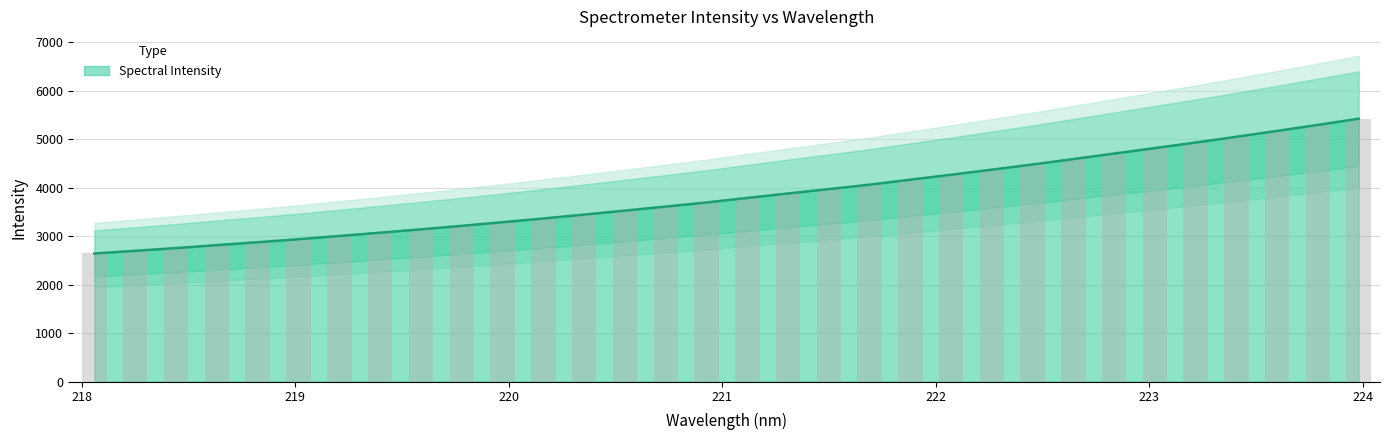

Which has a higher value, 222.6447 or 220.7354?

222.6447